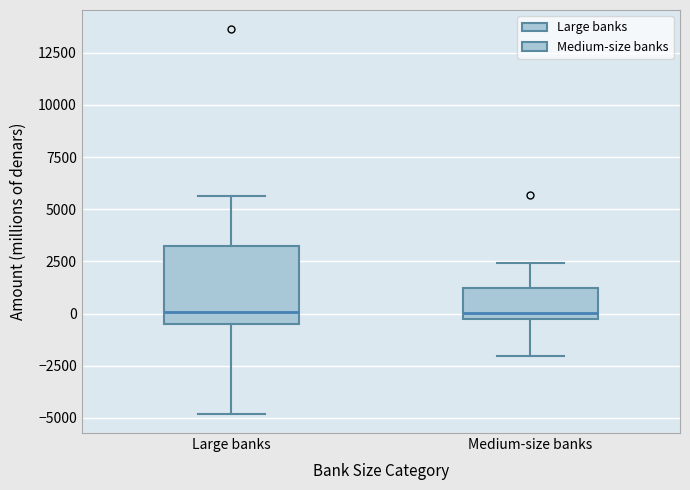

Comparing the boxes themselves (not the whiskers), which one is the tallest?

Large banks